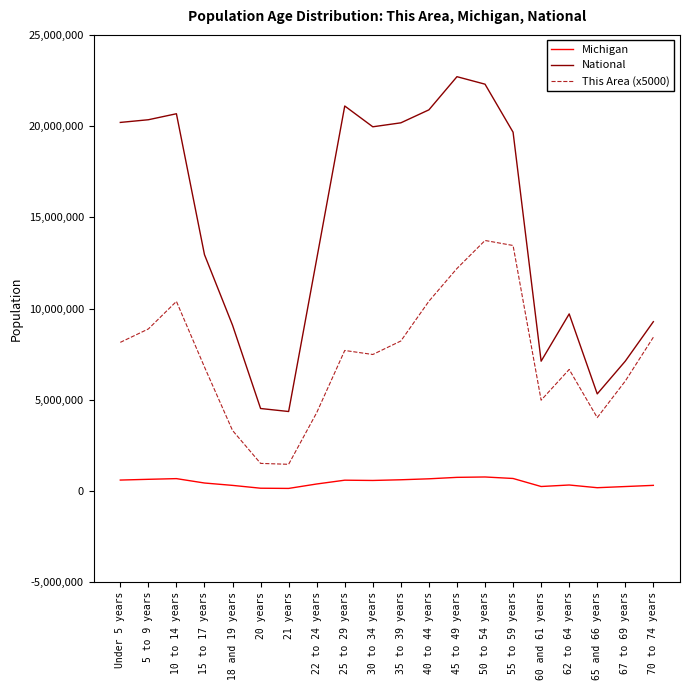

What is the sum of the Michigan values at 70 to 74 years and 60 and 61 years?

549151